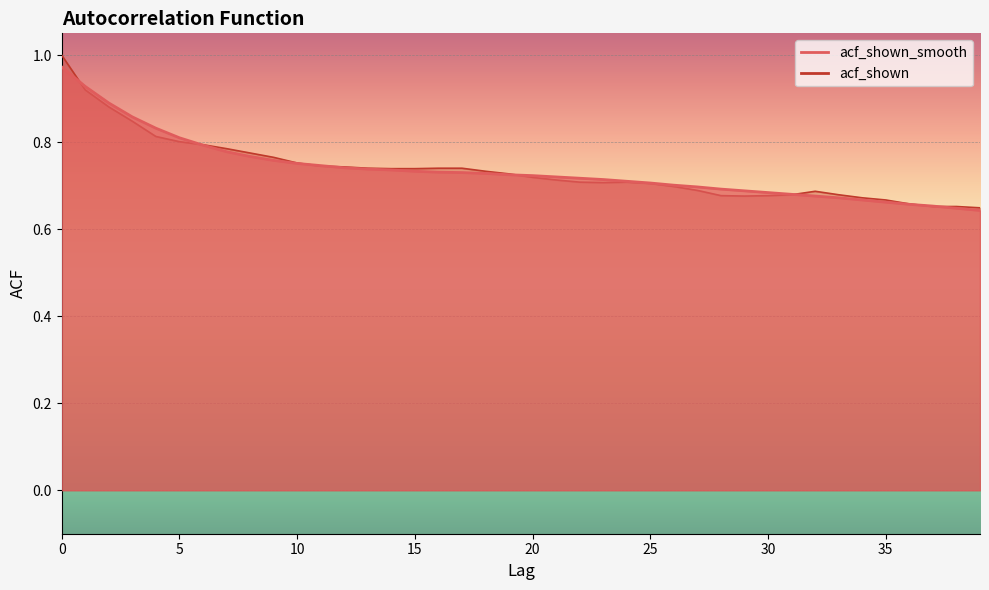

Which series has the widest spread of values?

acf_shown